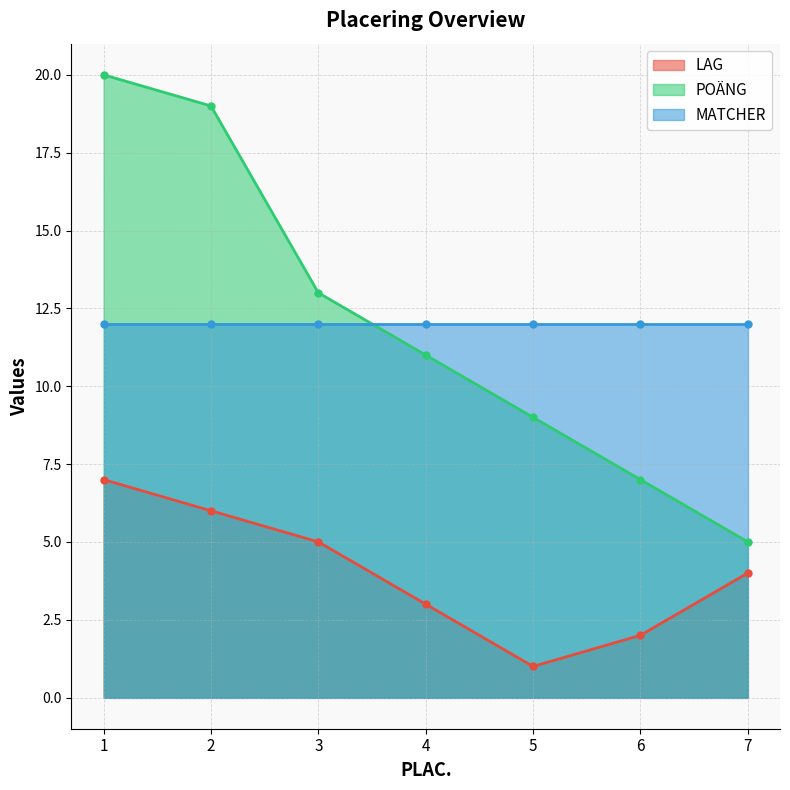

Is it true that POÄNG equals 3 at 6?

False